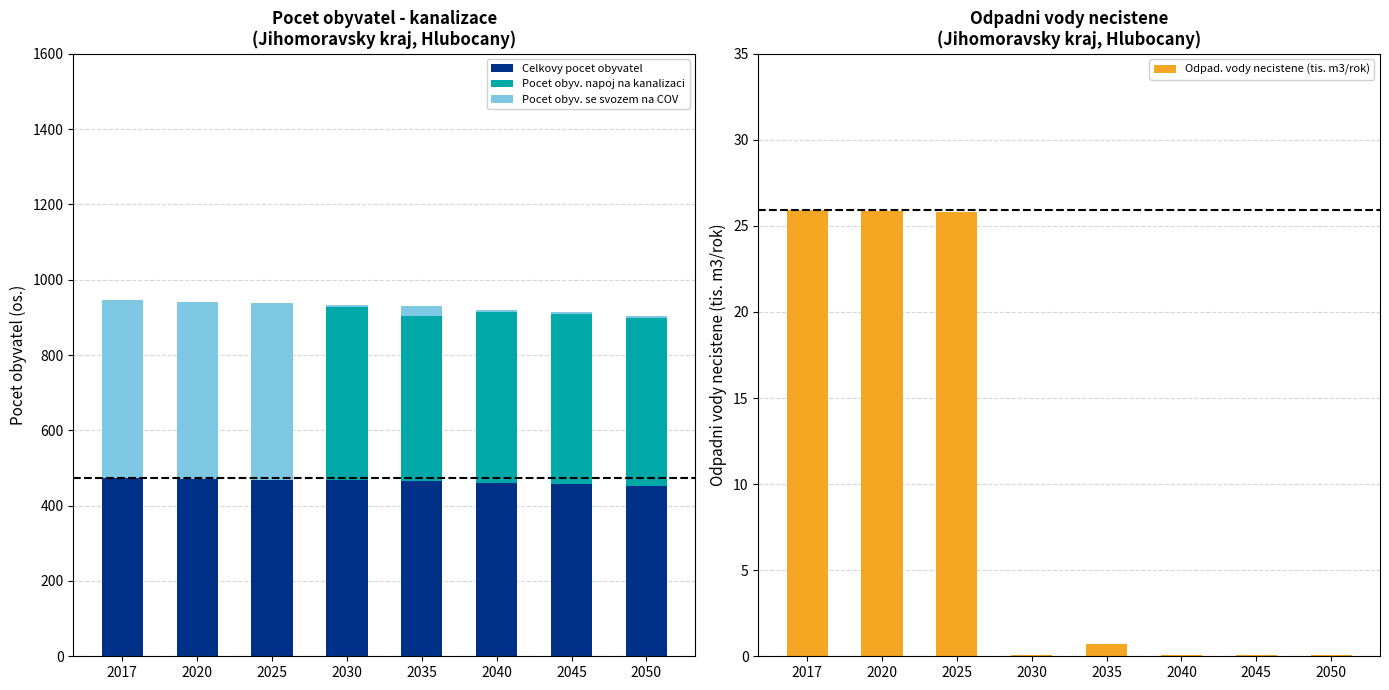

Is it true that Pocet obyv. se svozem na COV equals 3.5 at 2030?

False